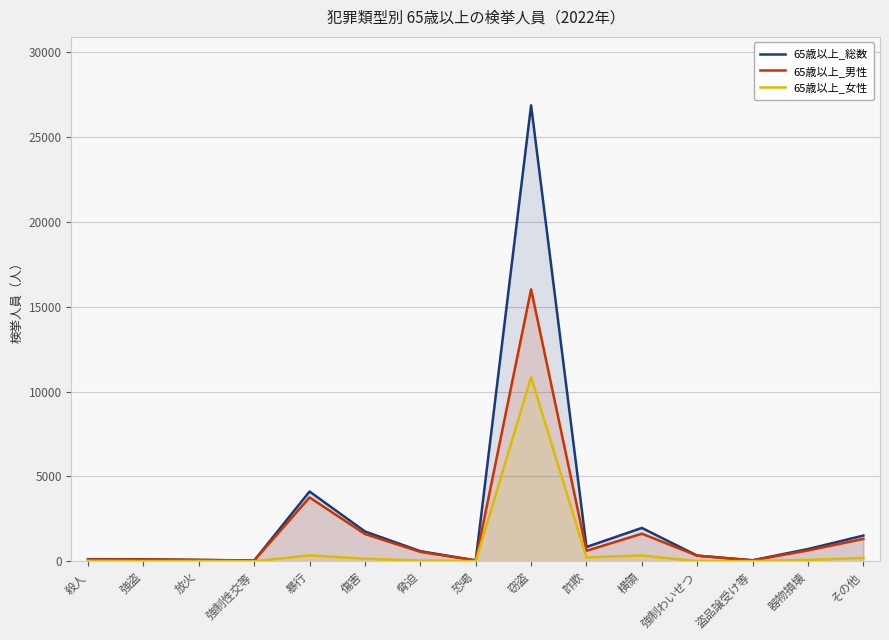

What is the average value of the 65歳以上_女性 series?

819